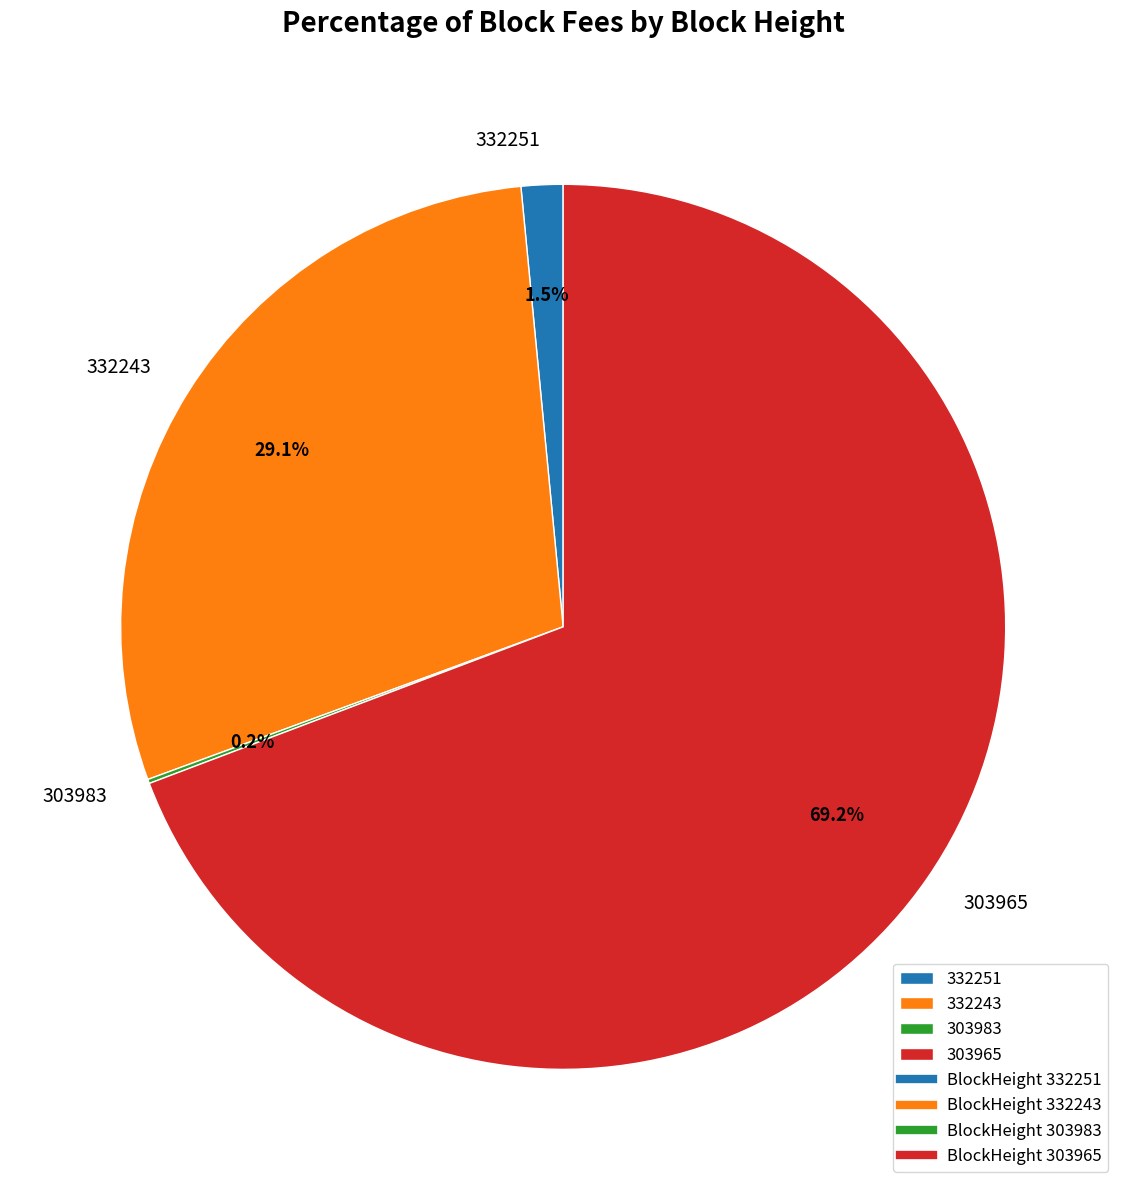

What is the largest slice in the pie chart?

303965